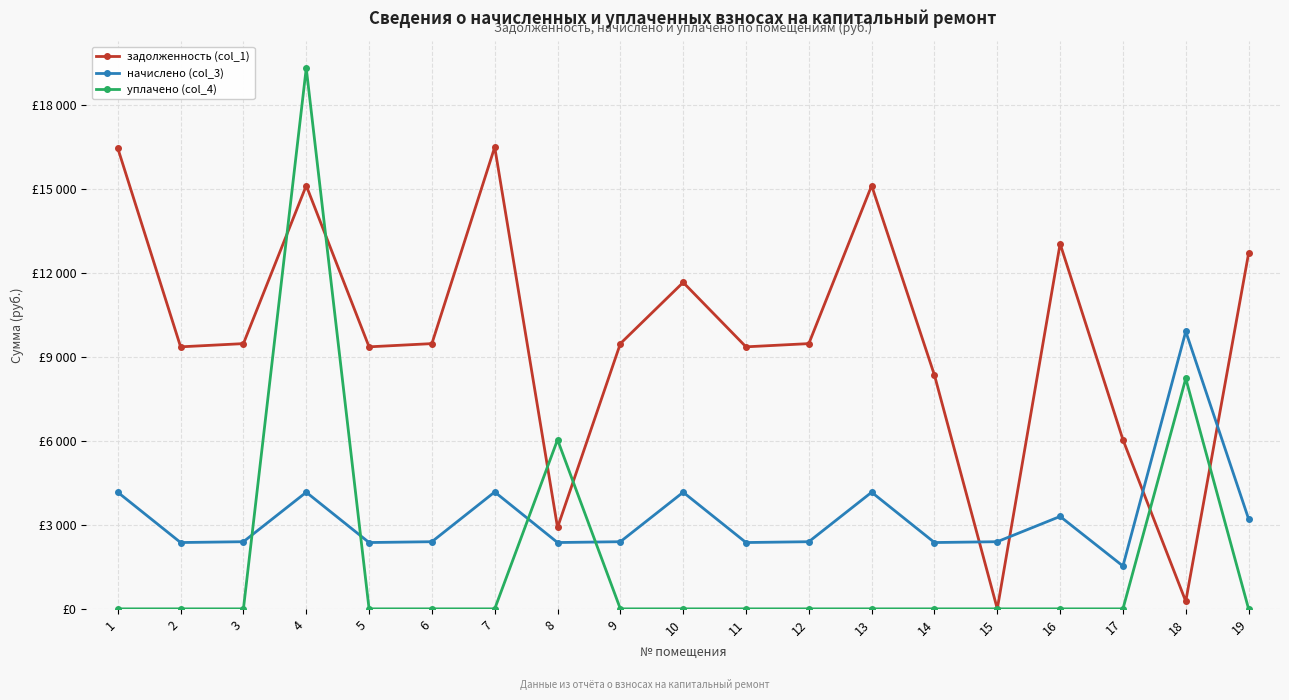

List the labels in order of уплачено (col_4) value, largest first.

4, 18, 8, 1, 2, 3, 5, 6, 7, 9, 10, 11, 12, 13, 14, 15, 16, 17, 19